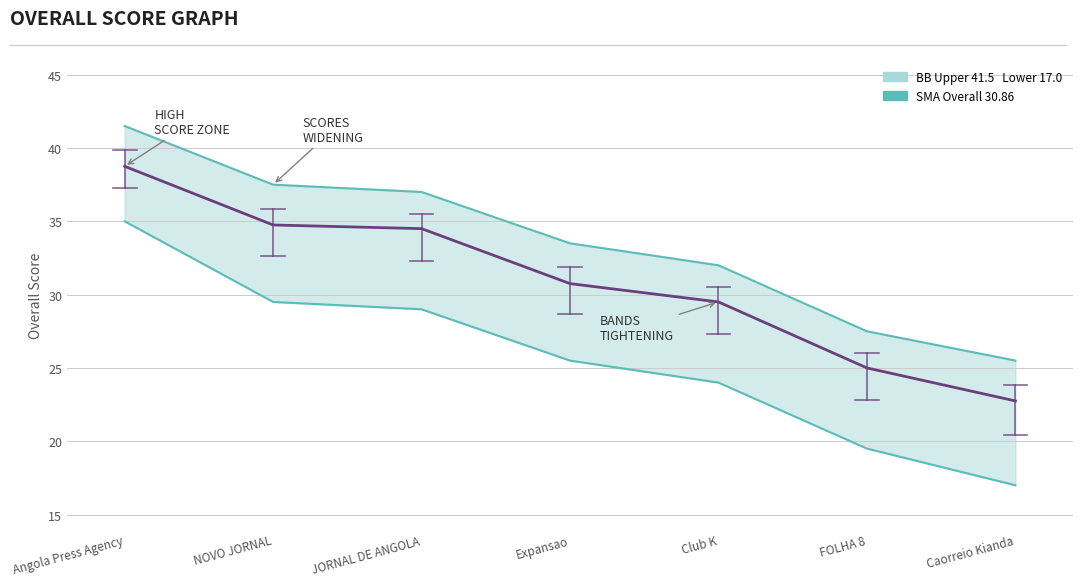

True or false: SMA (Overall) 30.86 and Lower Band intersect in this chart.

False